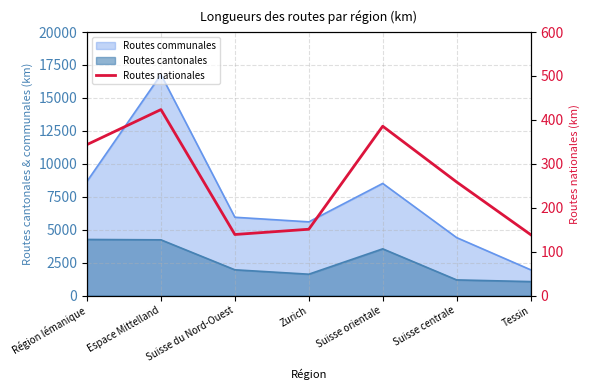

Which has a higher value, Suisse orientale or Tessin?

Suisse orientale